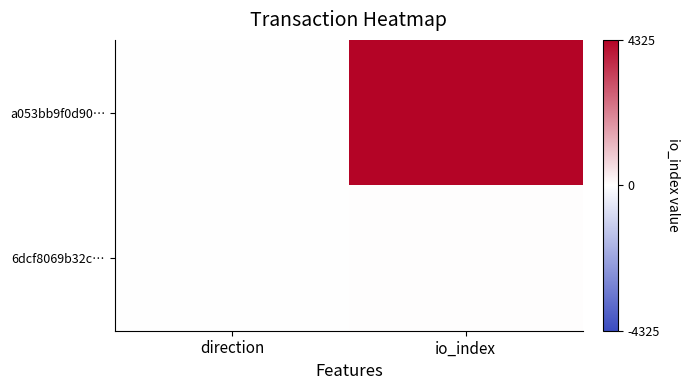

Which series has the largest total across all categories?

a053bb9f0d90…